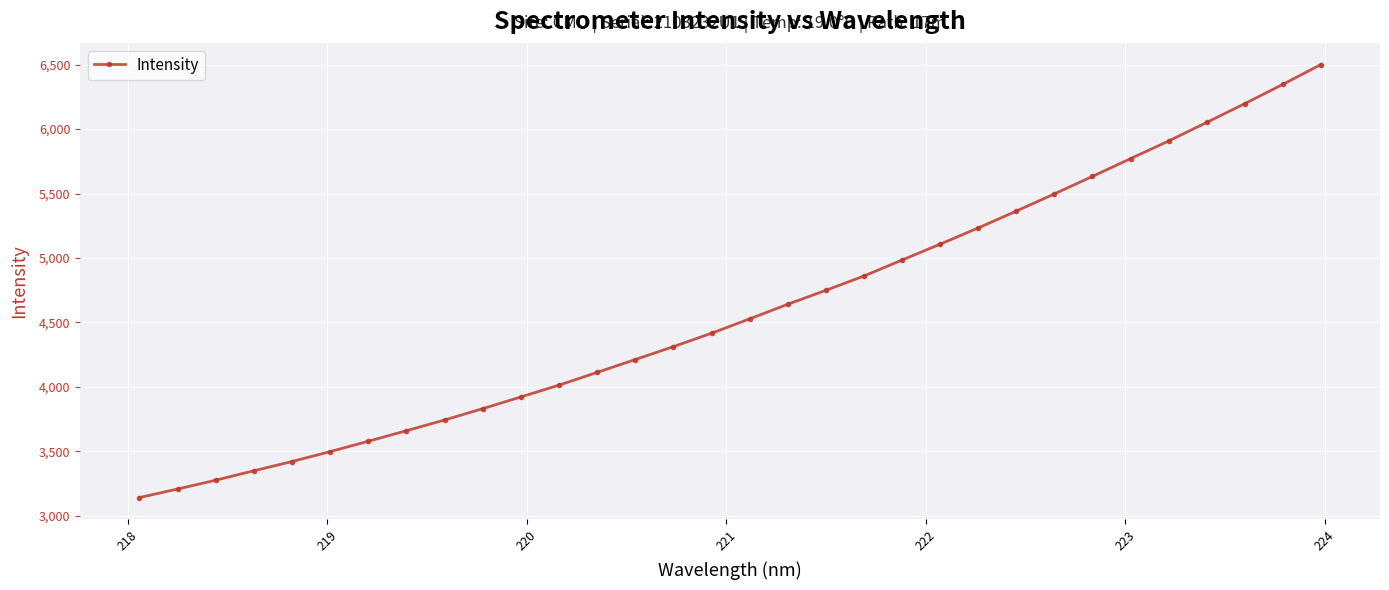

What is the value of the 7th point from the left?

3578.7